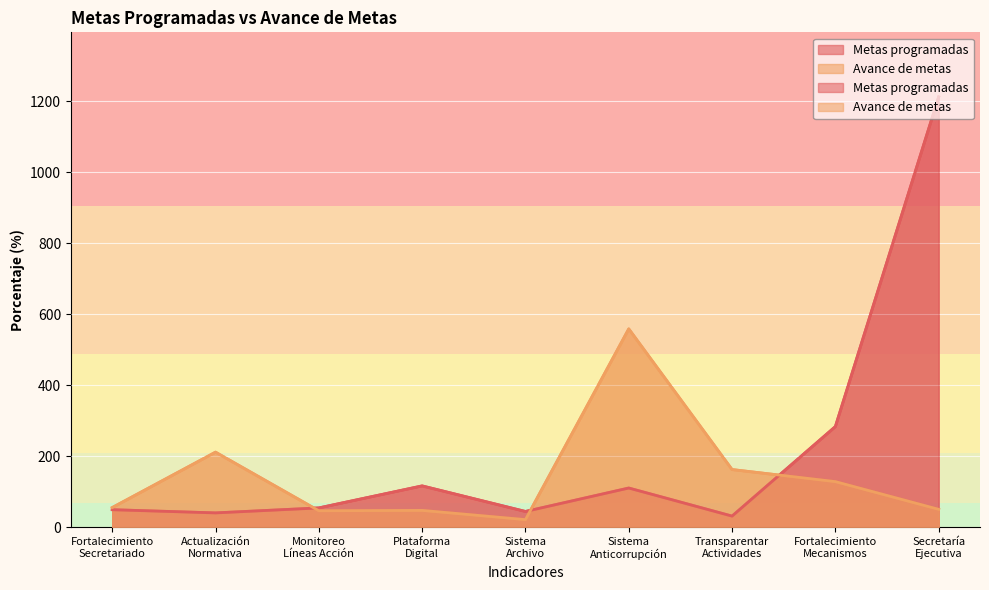

What is the lowest value of the Metas programadas series?

32